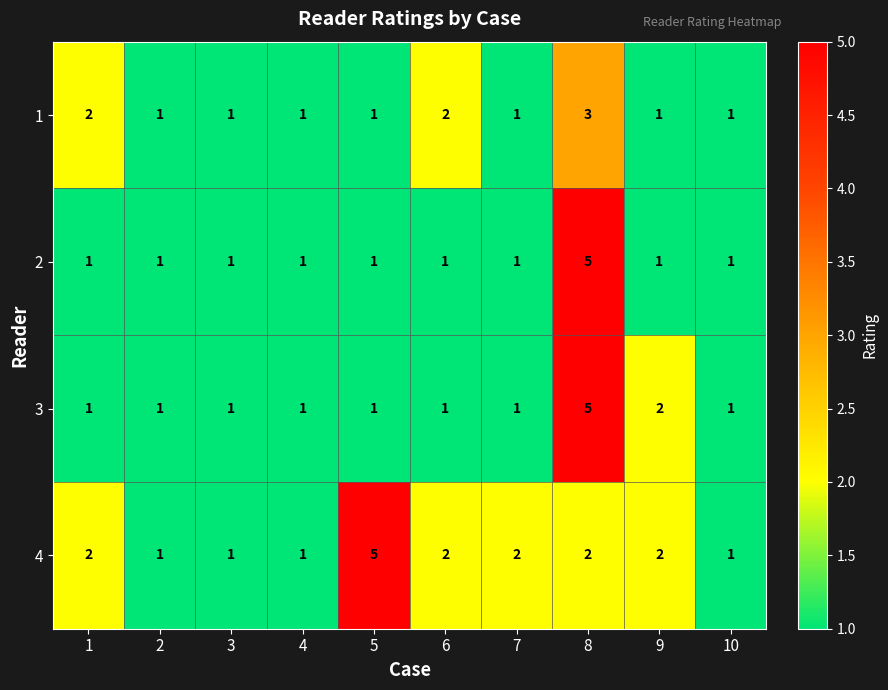

At which category is the sum across all series the highest?

8